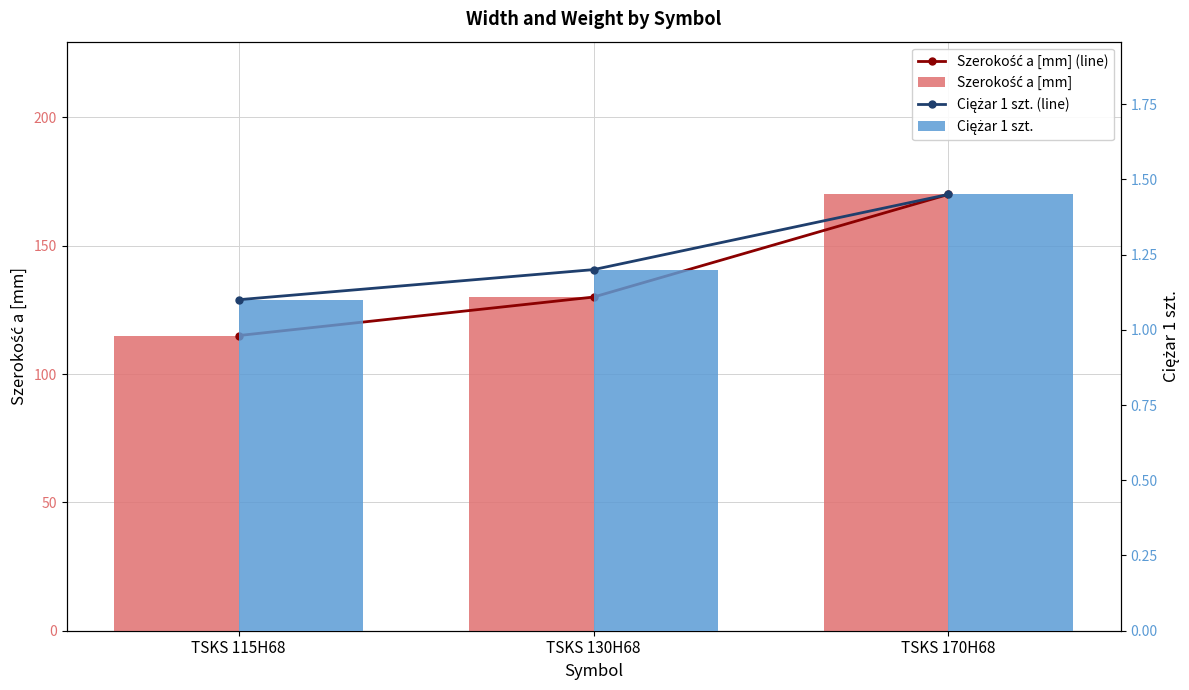

What is the highest value of the Szerokość a [mm] series?

170.0